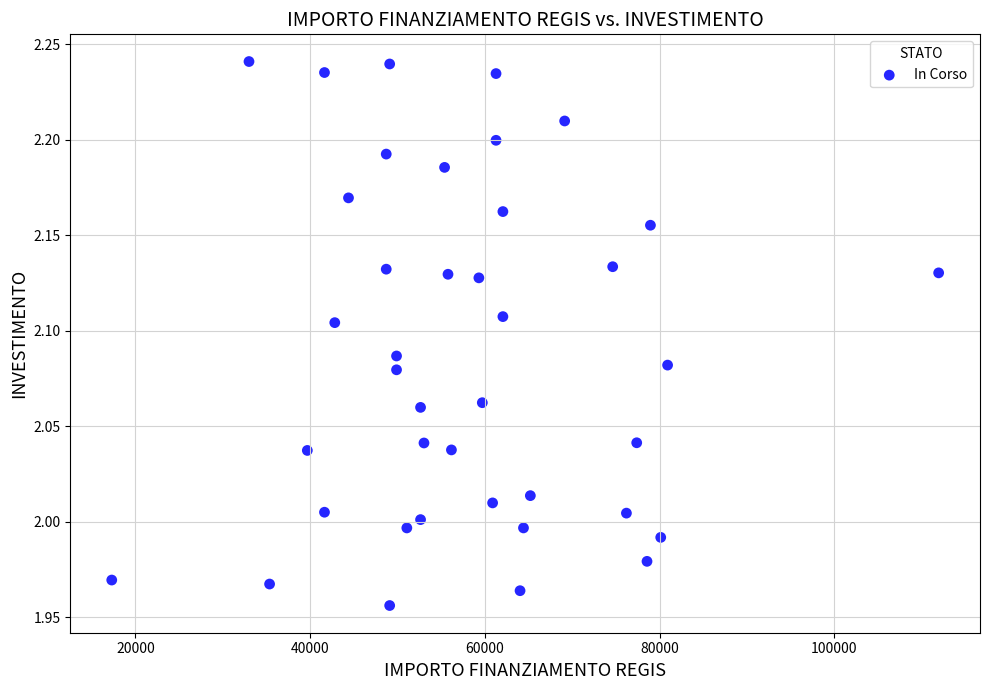

What is the range of X values (max minus min)?

94665.7